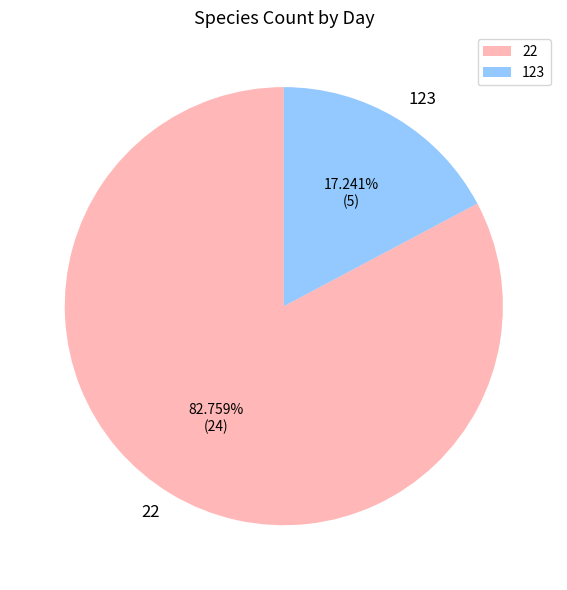

Combined, do 123 and 22 account for over 50%?

Yes